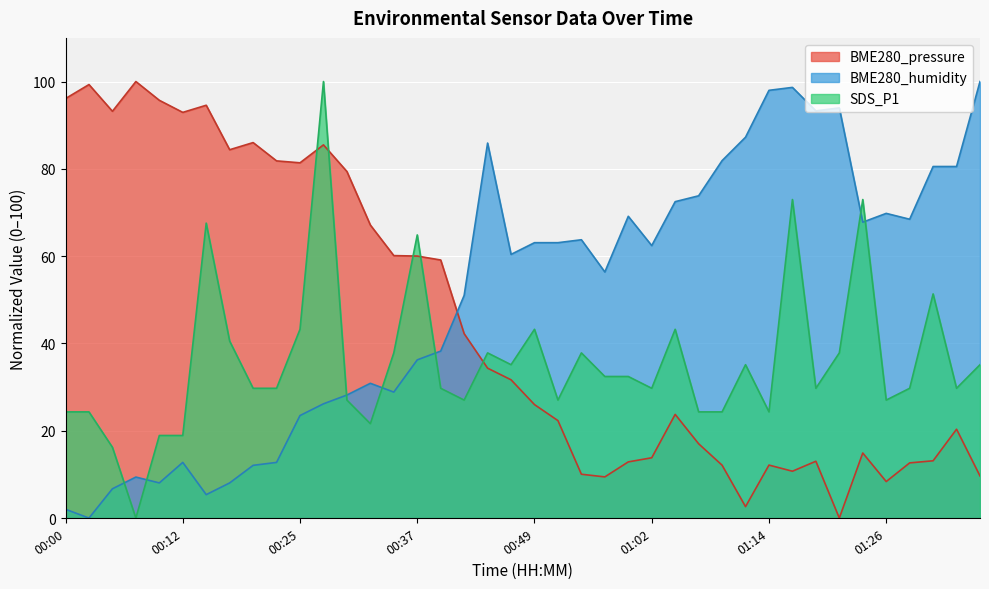

At how many categories does at least one series exceed 66?

30